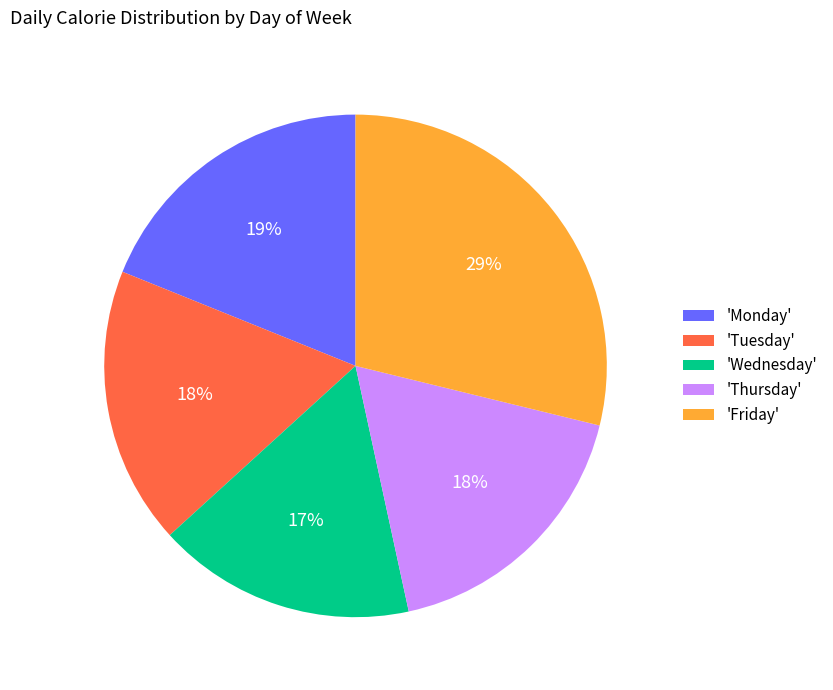

To the nearest percent, what is the average slice percentage?

20%